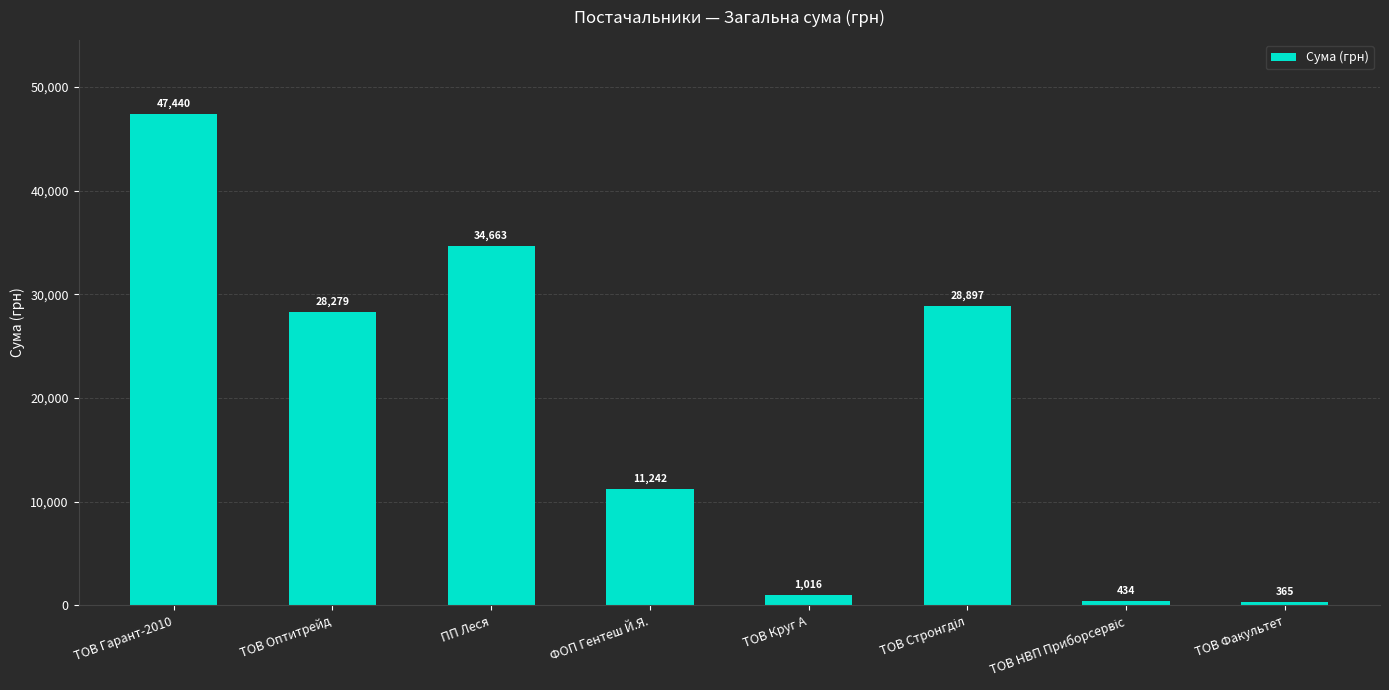

Is it true that the value at ПП Леся is 61576.7?

False